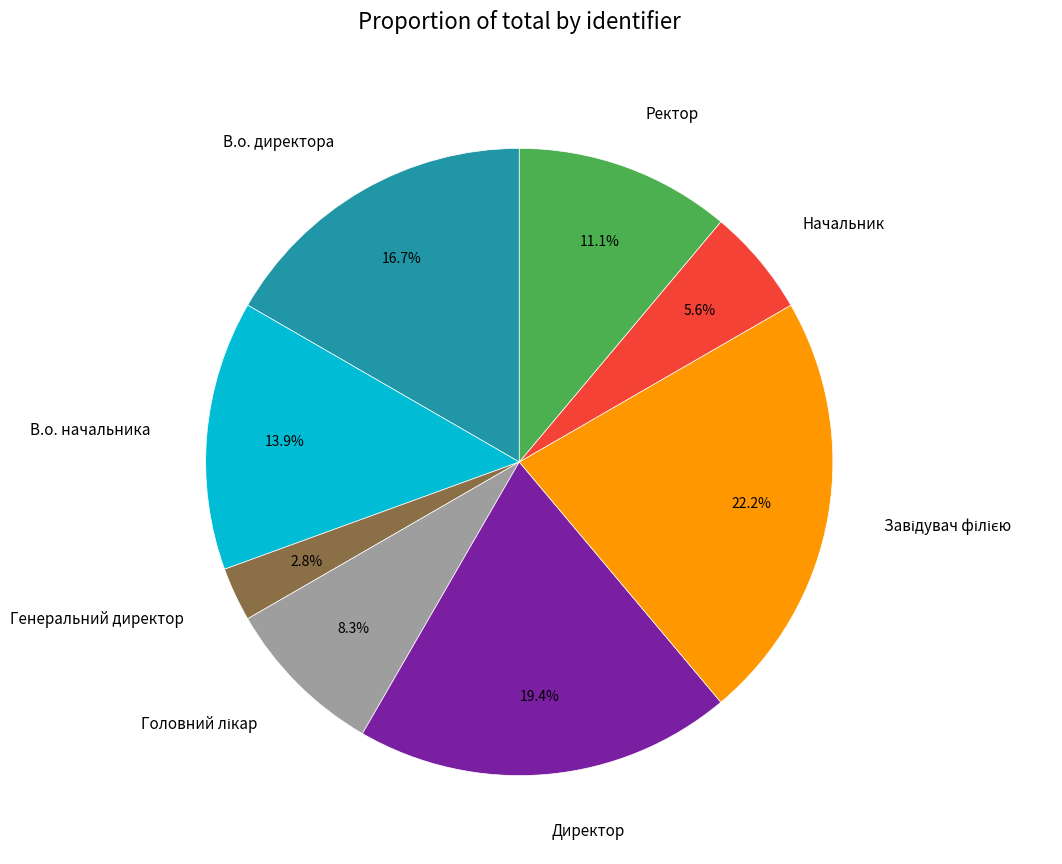

What portion of the pie excludes В.о. начальника?

86.1%